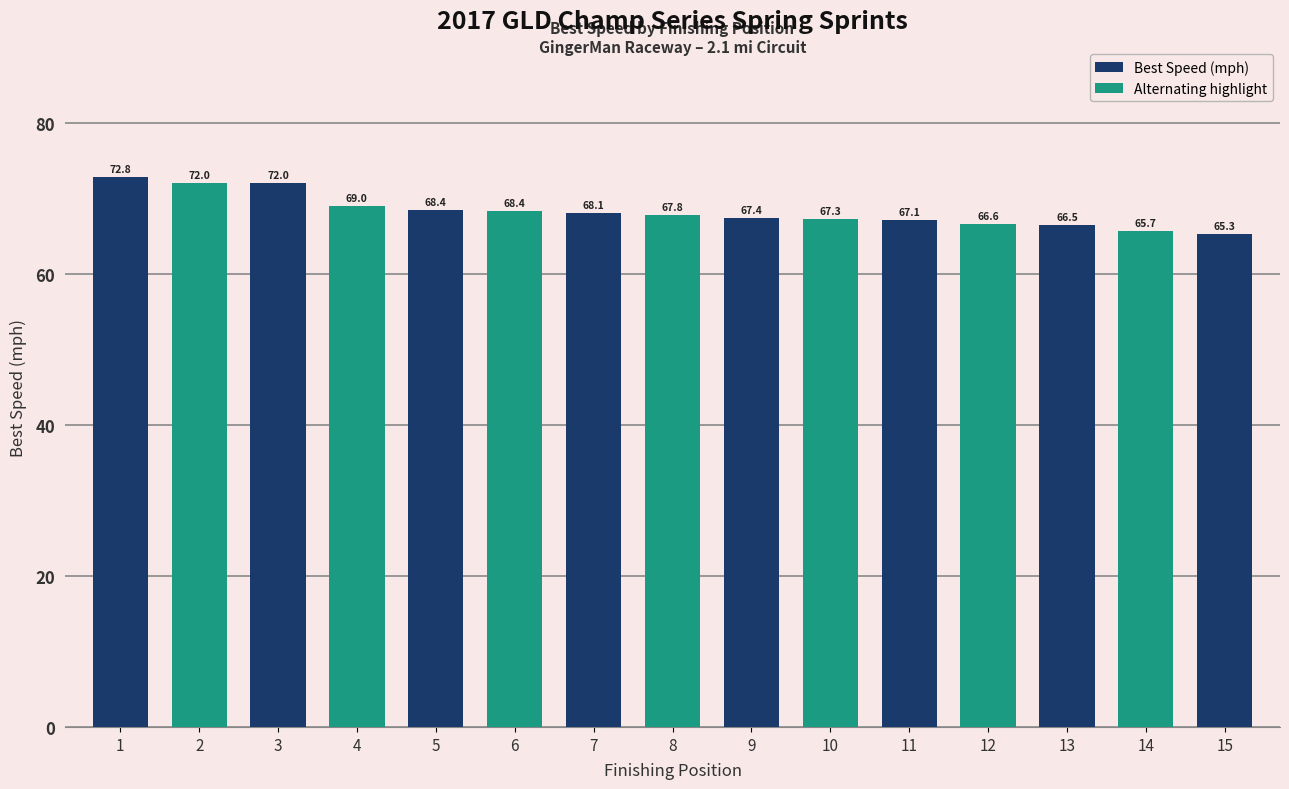

True or false: the data shows 98.8 at 1.

False